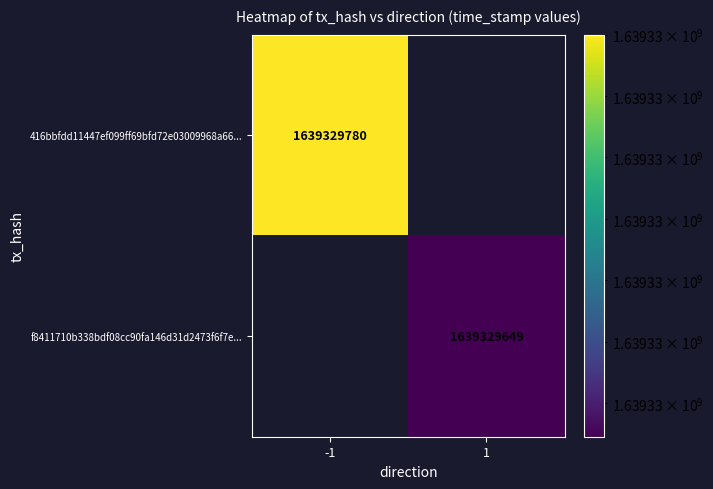

True or false: 416bbfdd11447ef099ff69bfd72e03009968a66 has a value of 0 at direction.

False